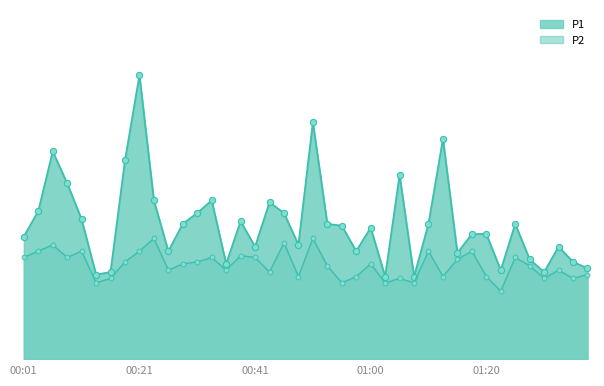

At which label does P1 reach its peak?

00:21